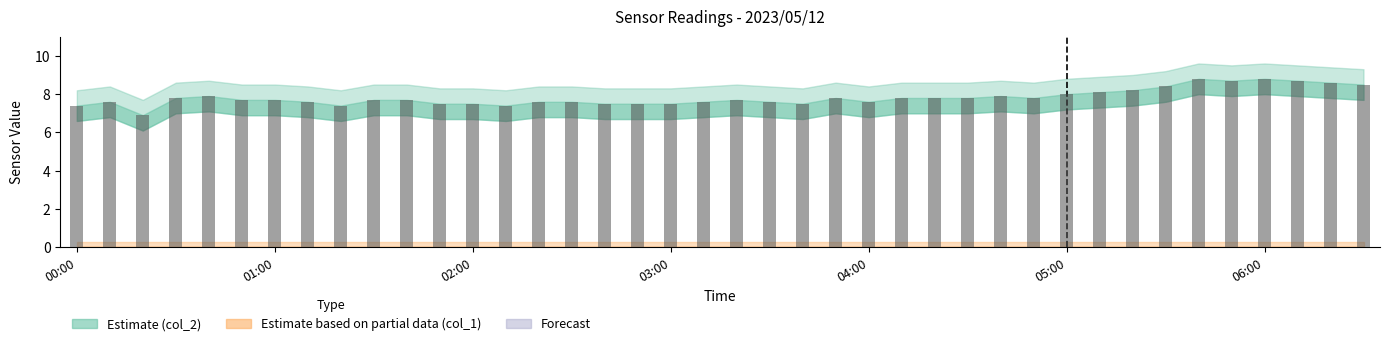

What is the minimum value shown in the chart?

6.9